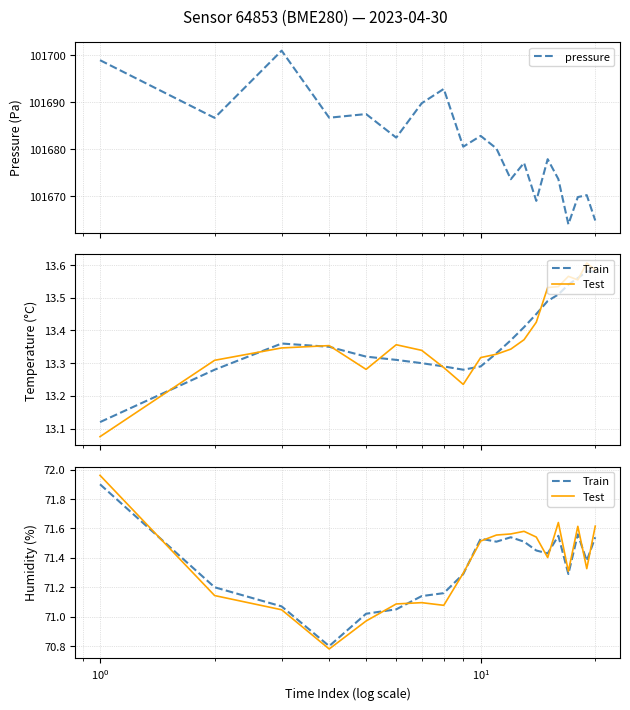

Between 12 and 15, which series saw the biggest shift?

pressure